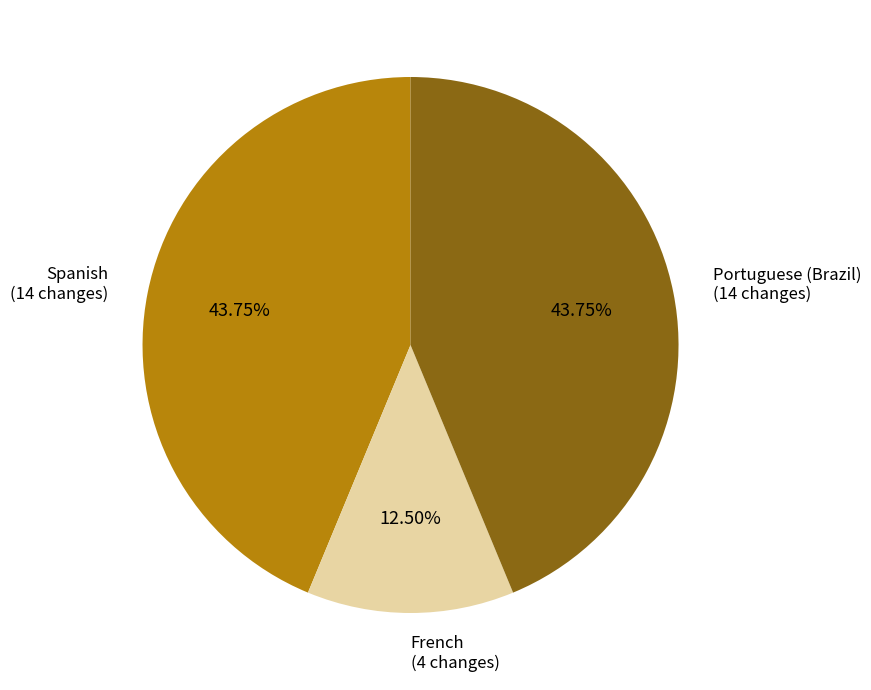

Is there any slice that represents more than half of the pie?

No